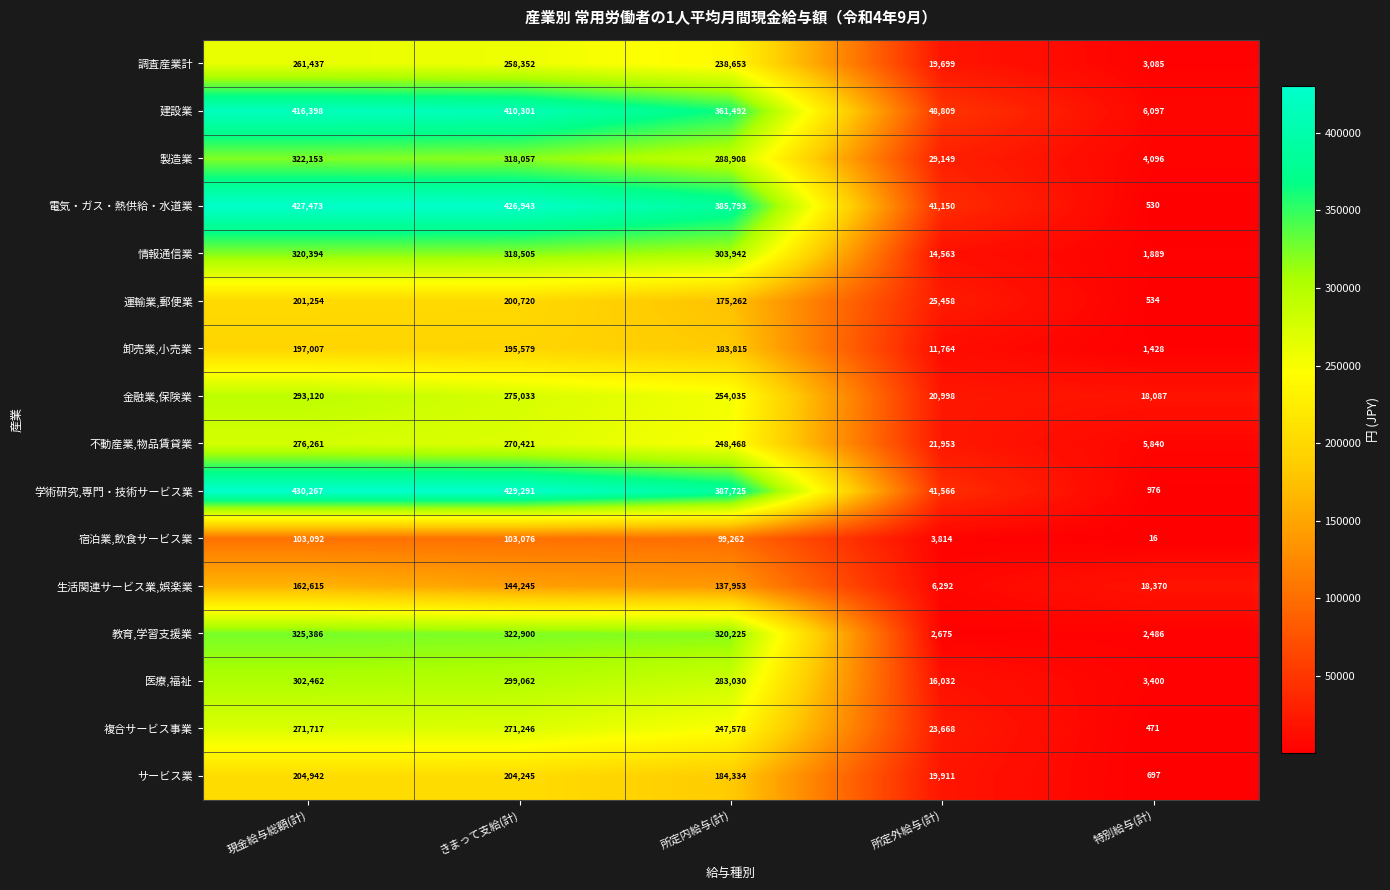

What is the average value of the 宿泊業,飲食サービス業 series?

61852